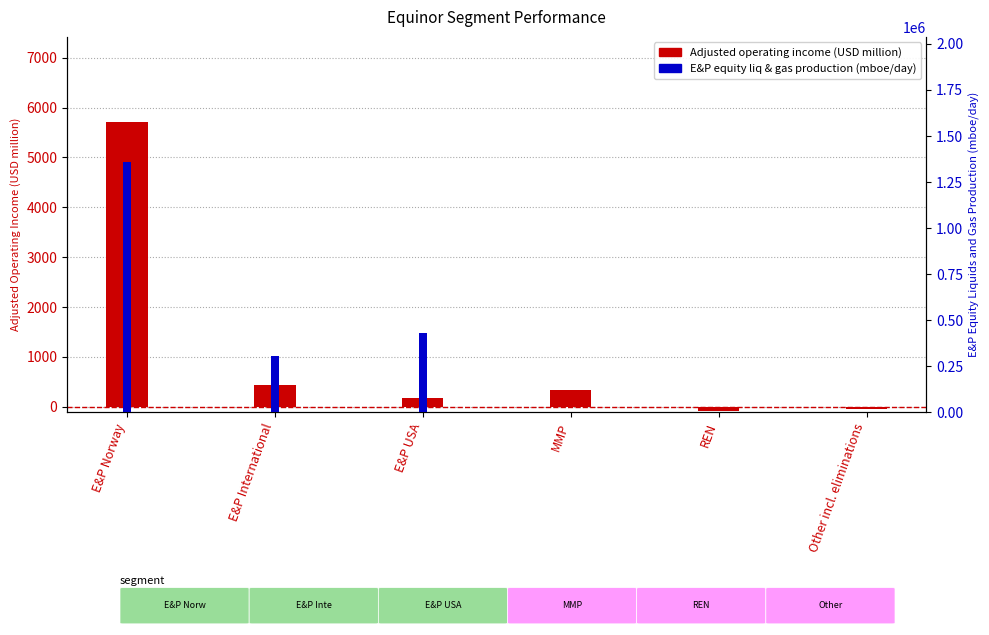

Reading right to left, what are all the values shown in this chart?

Adjusted operating income (USD million): -39.9	-75.5	332.9	182.6	429.2	5705.5
E&P equity liq & gas production (mboe/day): 0.0	0.0	0.0	430577.9	306080.6	1358923.4